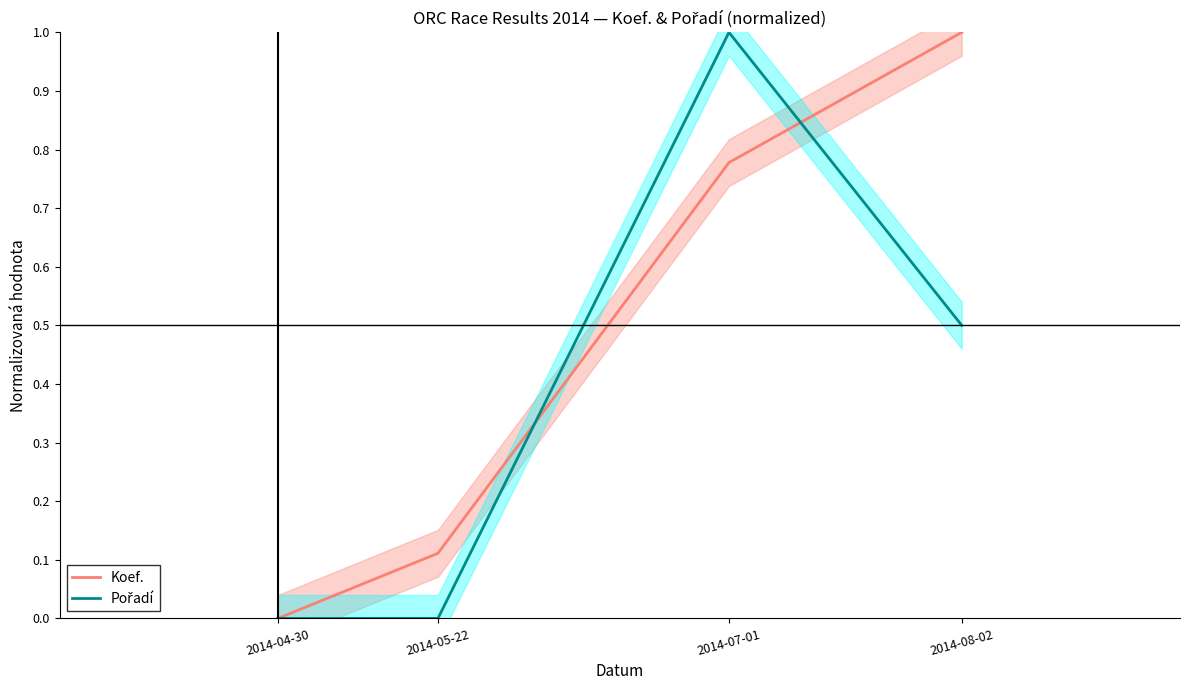

How many times do Pořadí and Koef. cross each other?

2